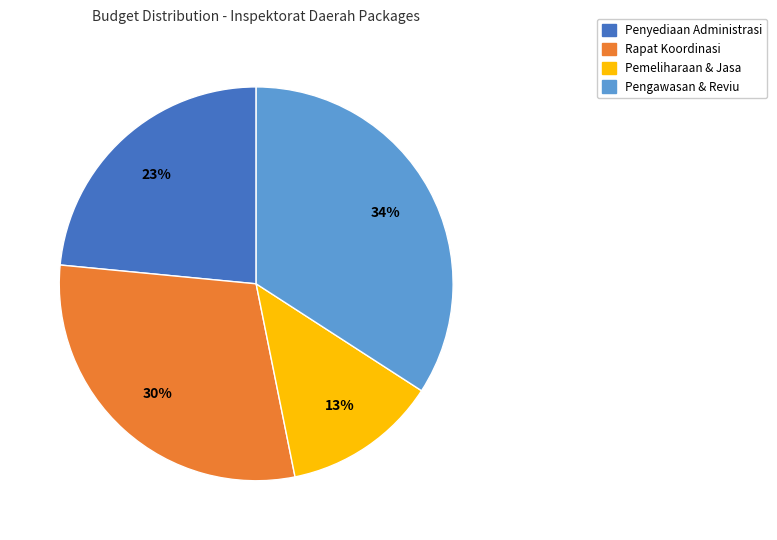

To the nearest percent, what is the difference between the largest and smallest slice percentages?

21%